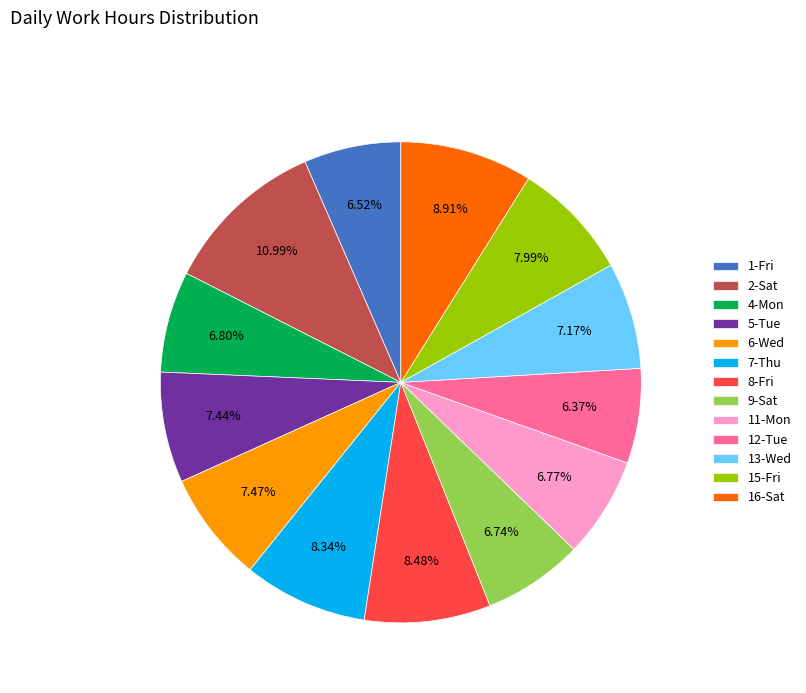

Is the sum of 9-Sat and 6-Wed greater than half?

No